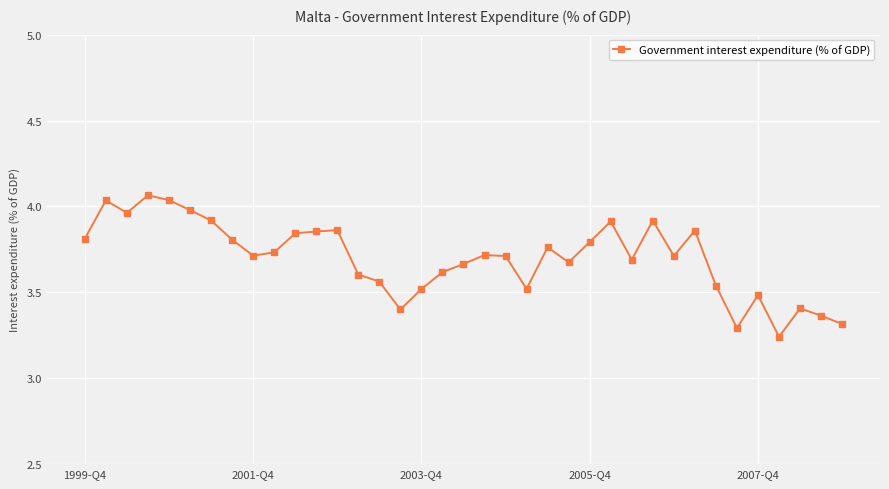

What is the sum of all values?

136.9